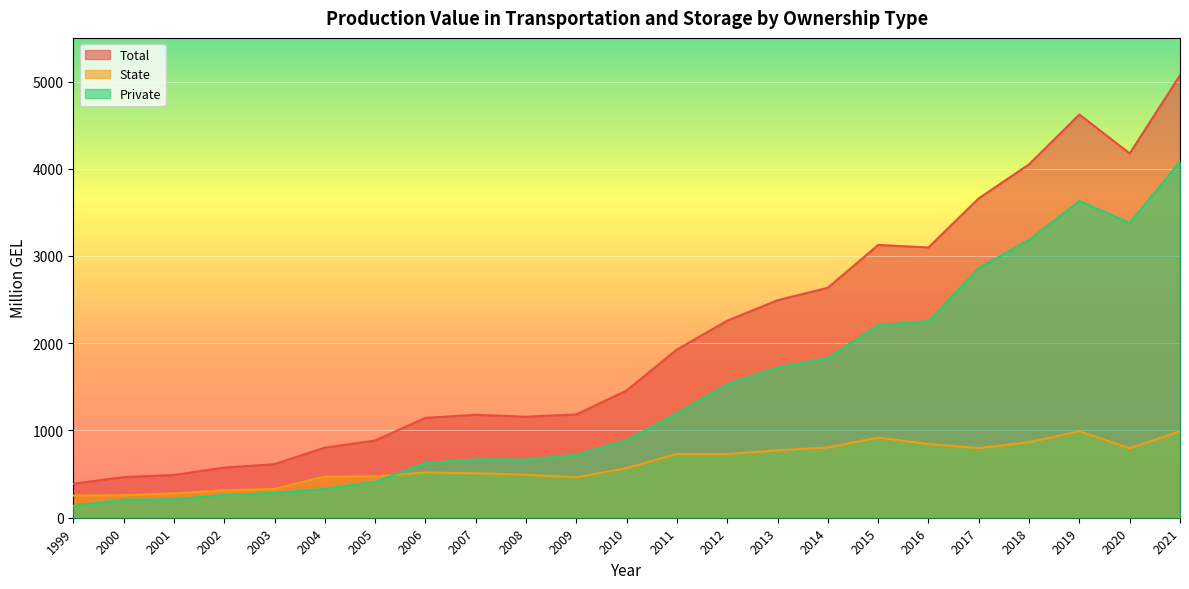

Which series has the largest total across all categories?

Total